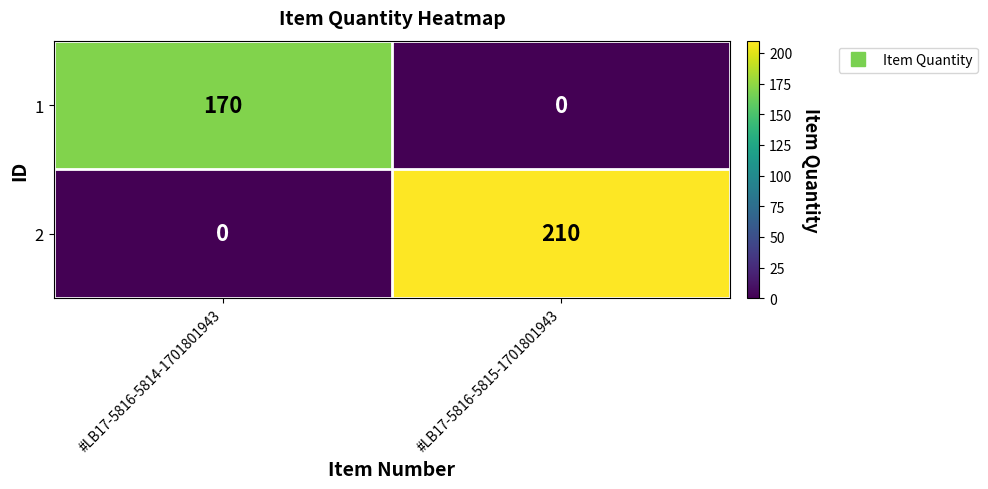

Count the number of categories in the chart.

2